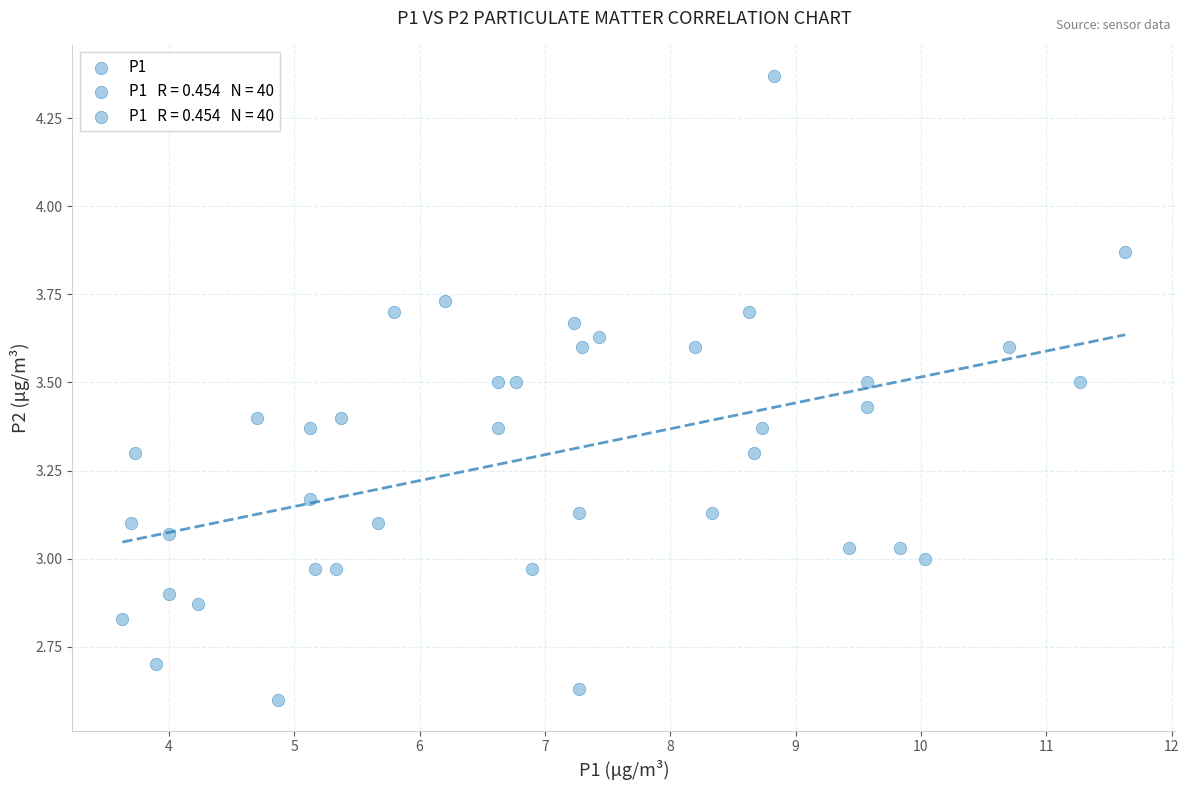

What is the range of X values (max minus min)?

8.0